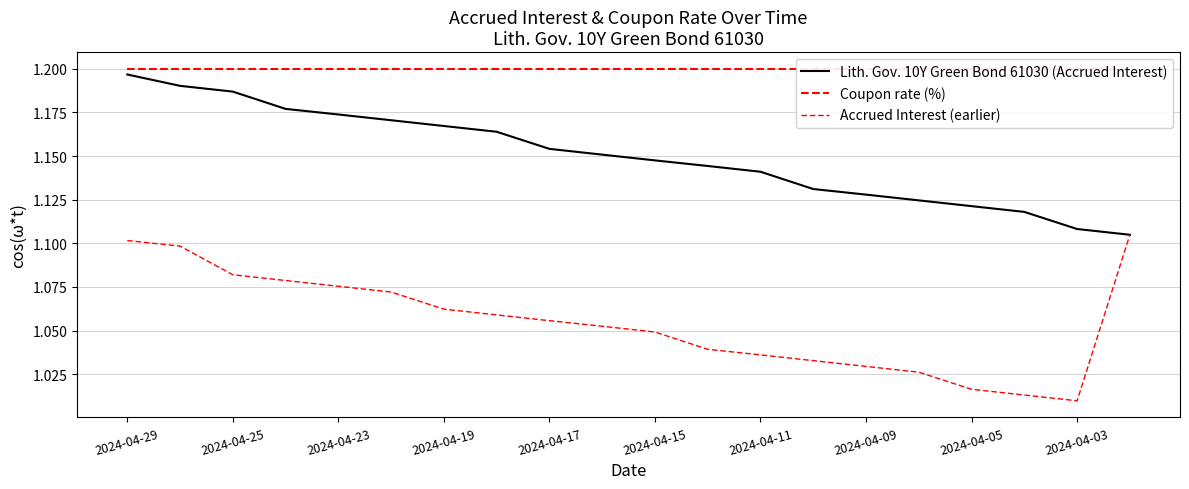

What is the sum of all Accrued Interest (earlier) values?

21.1